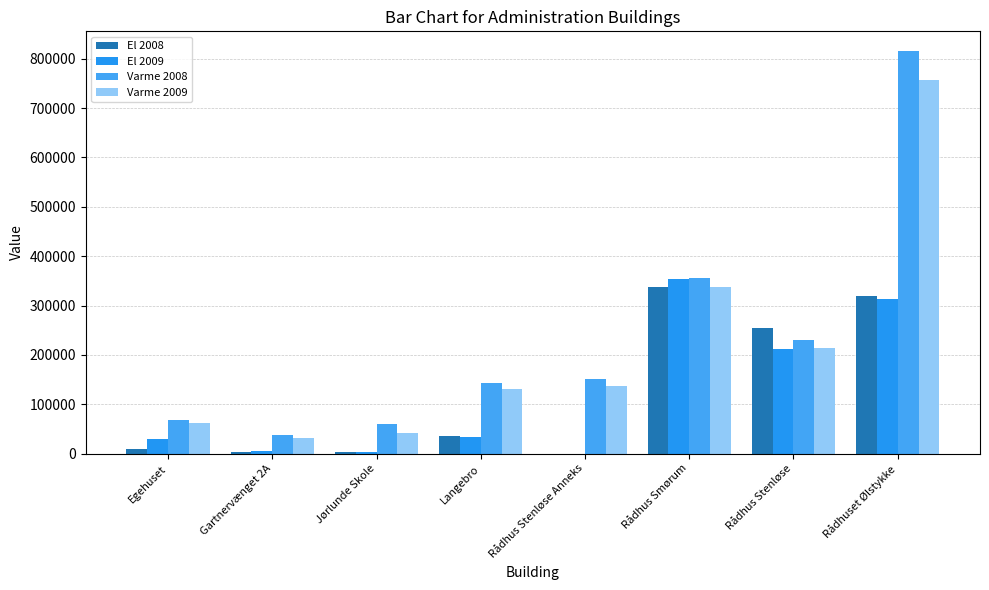

How many data points does each series have?

8